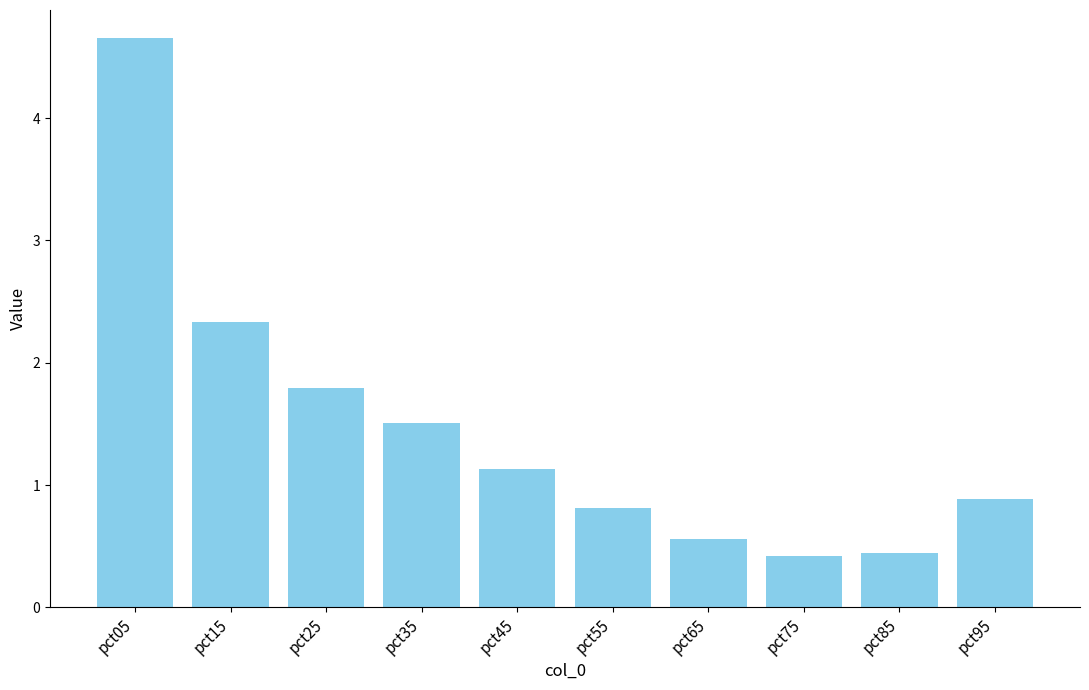

Count the number of categories in the chart.

10